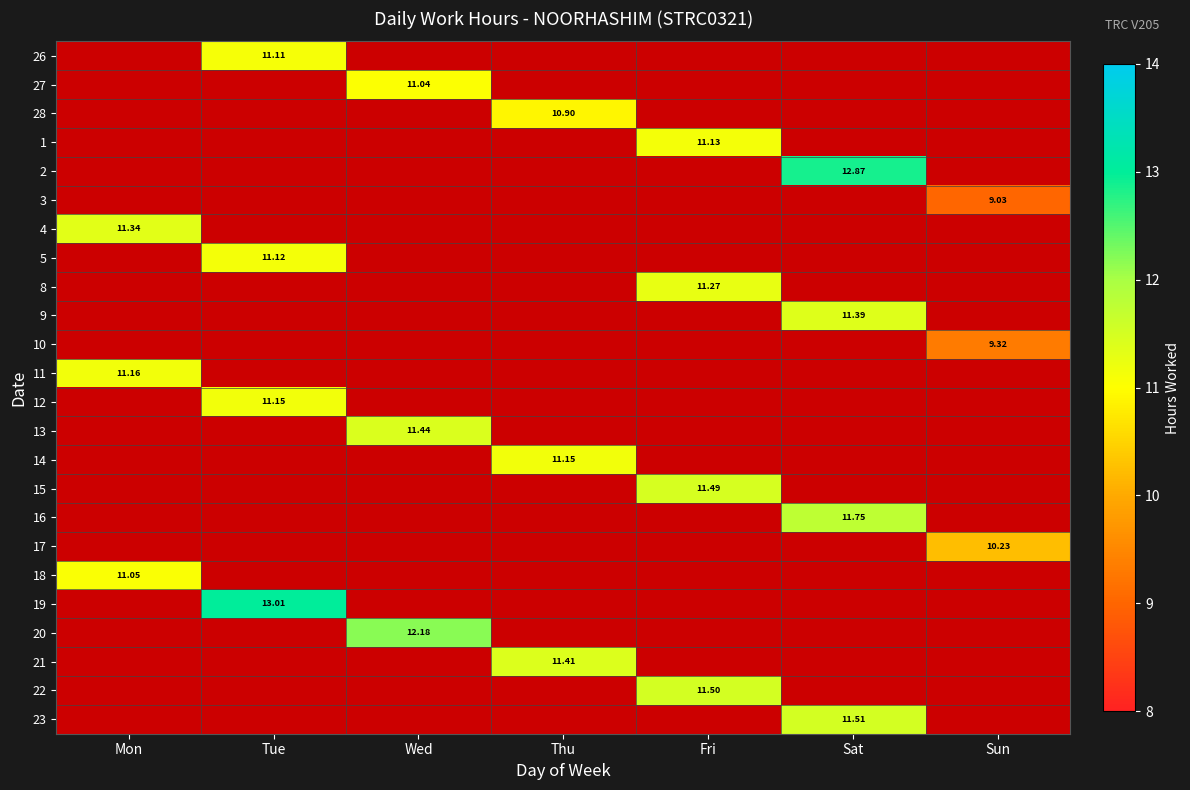

Is the value of 8 at Fri greater than the value of 20 at Wed?

No